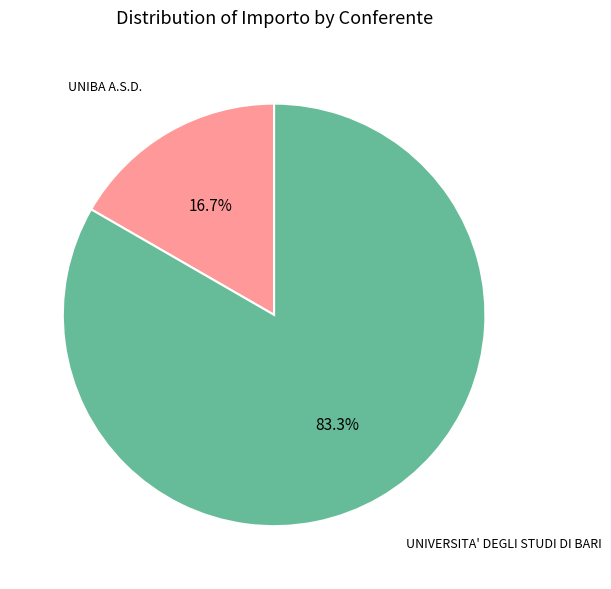

How many slices are in this pie chart?

2